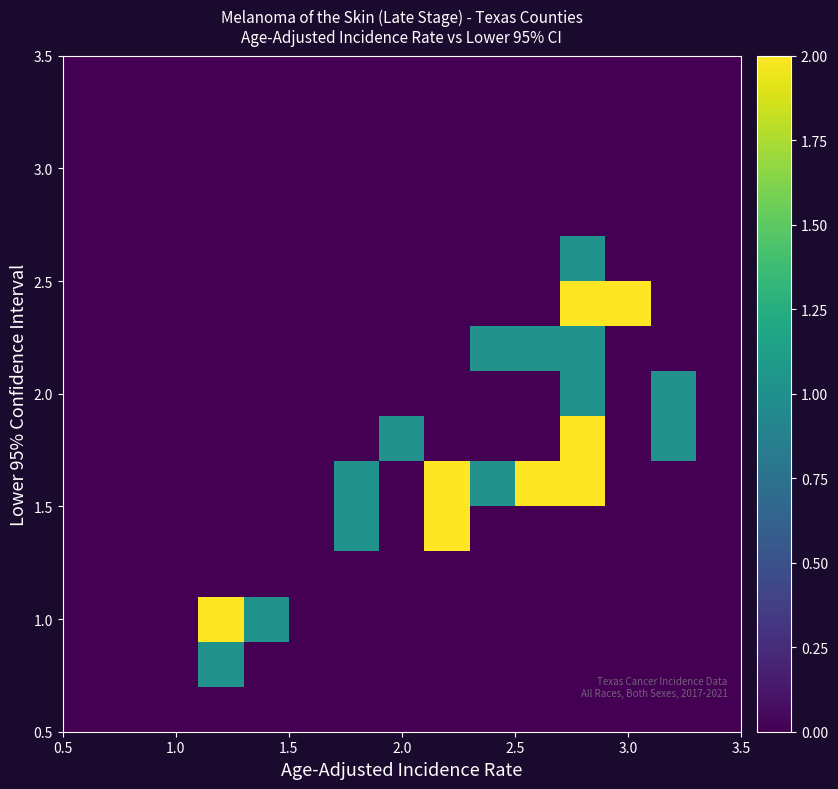

At how many categories does at least one series exceed 1?

5